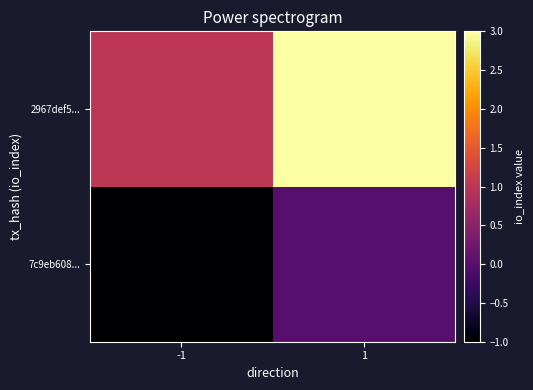

Reading left to right, what are all the values shown in this chart?

7c9eb608...: -1=-1	1=0
2967def5...: -1=1	1=3